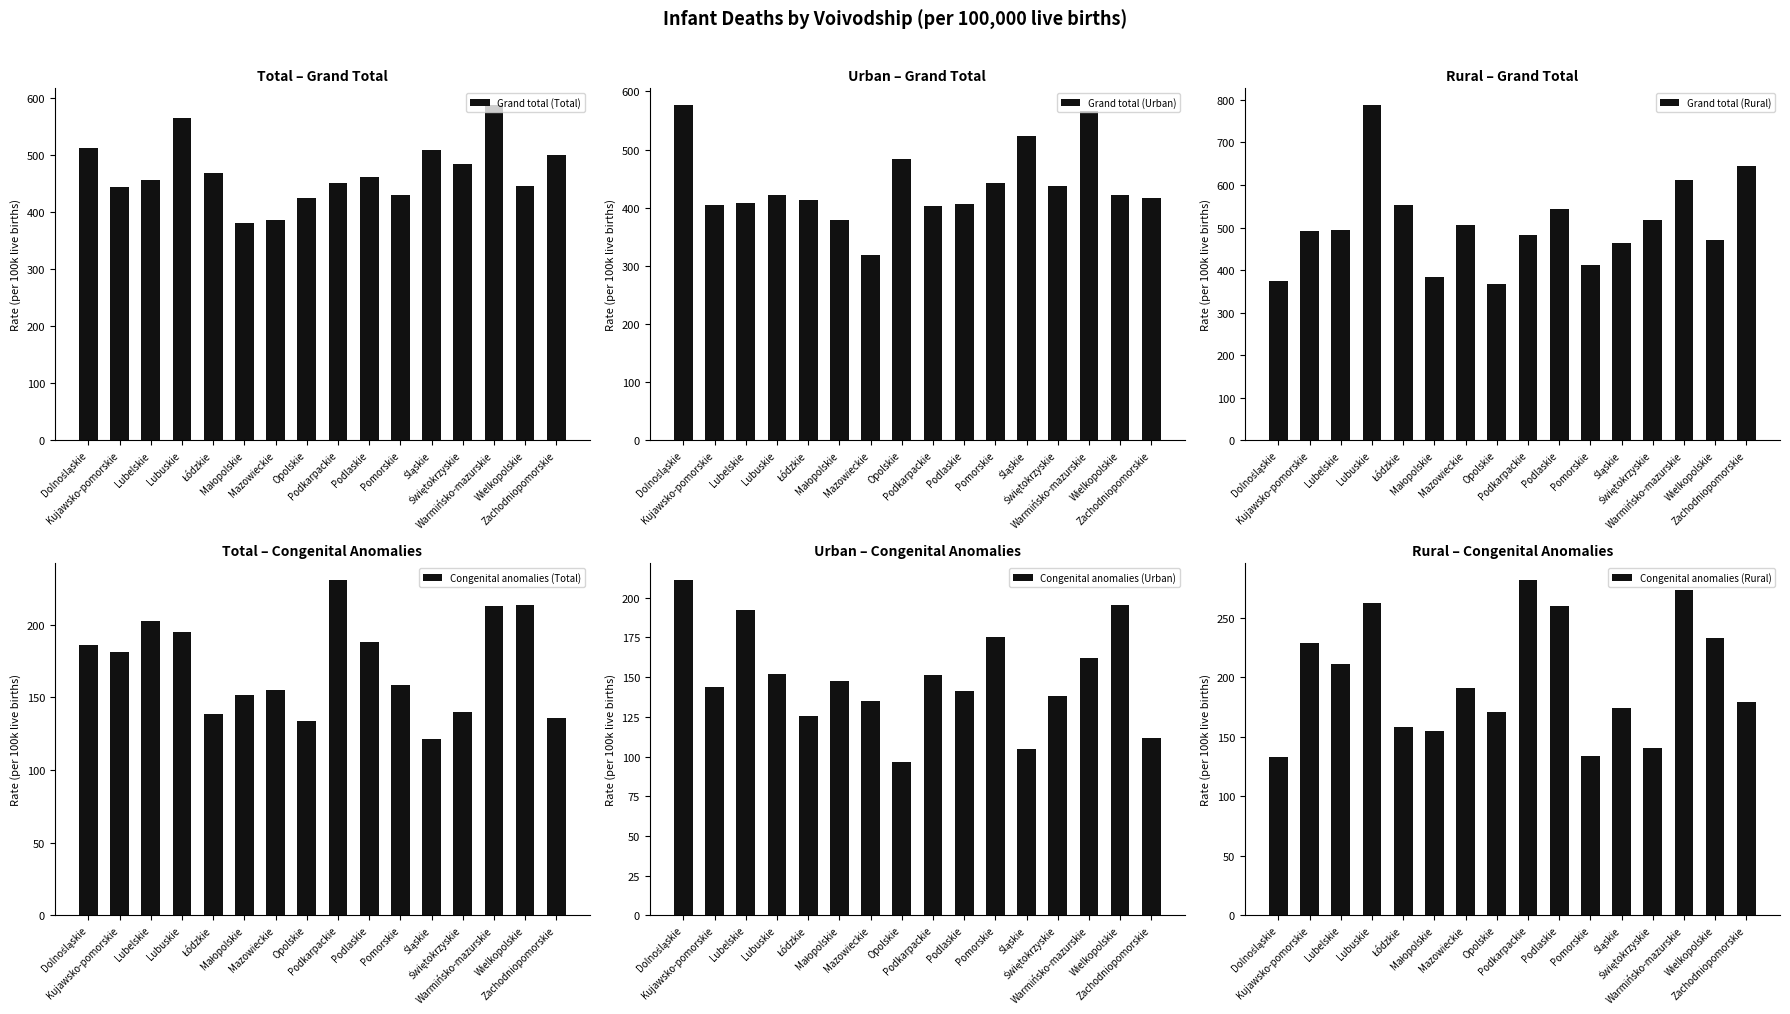

Rank the series at Podlaskie from lowest to highest value.

Congenital anomalies (Urban), Congenital anomalies (Total), Congenital anomalies (Rural), Grand total (Urban), Grand total (Total), Grand total (Rural)